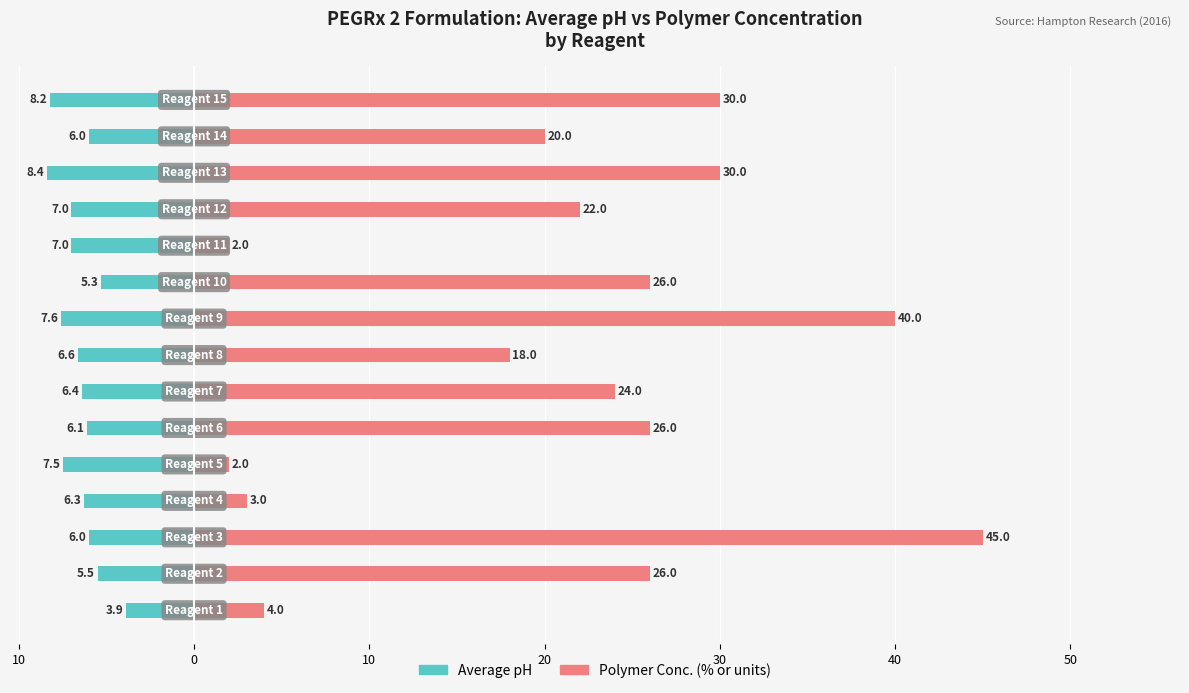

What are all the series names shown in the legend?

Average pH, Polymer Conc. (% or units)